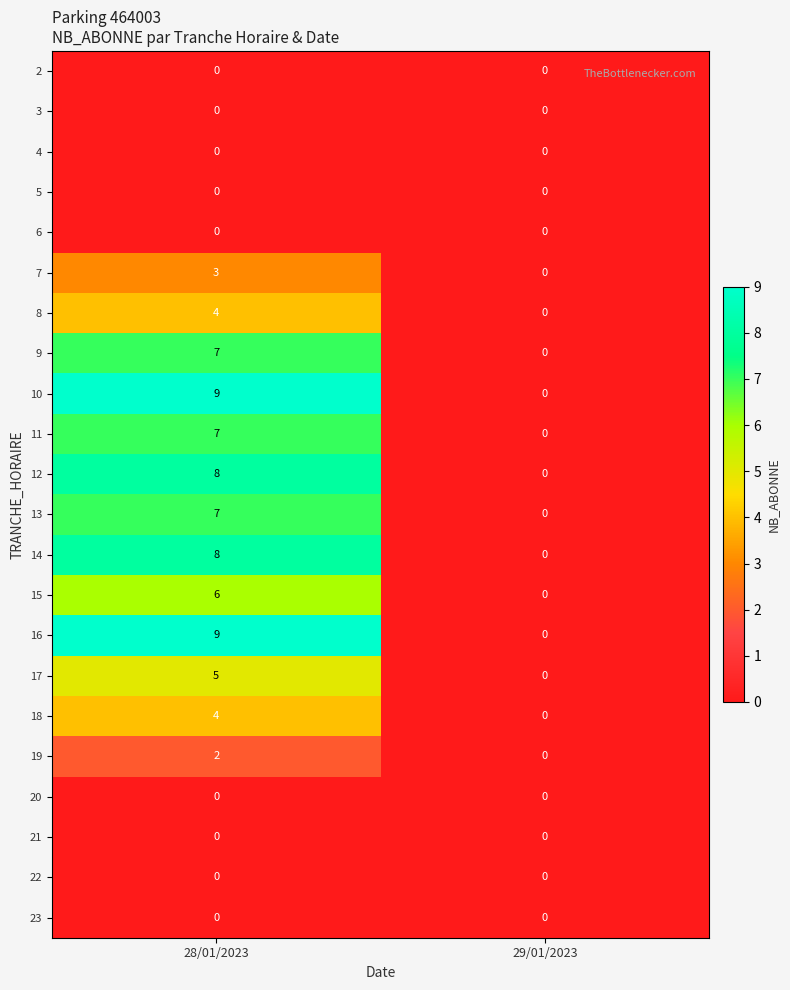

What is the sum of all 14 values?

8